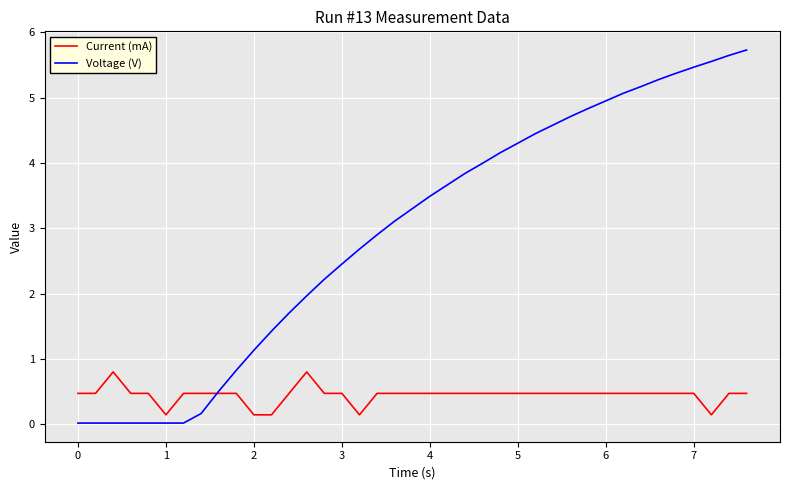

Which series has the largest total across all categories?

Voltage (V)